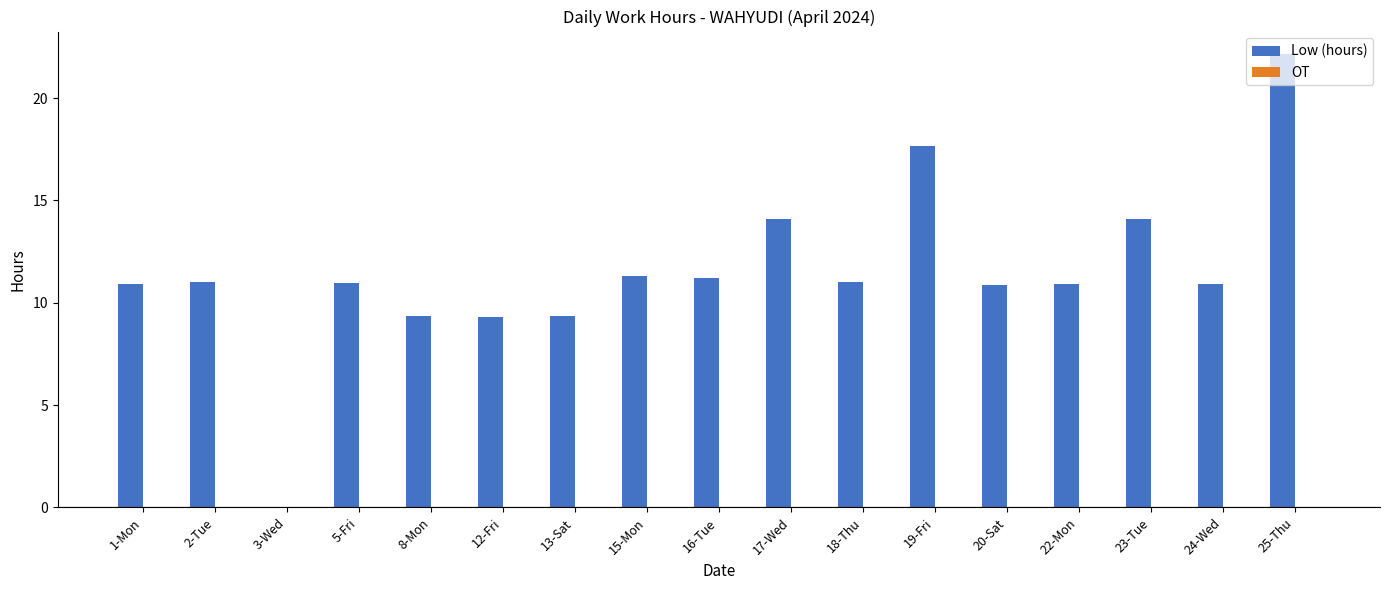

How many data points does each series have?

17